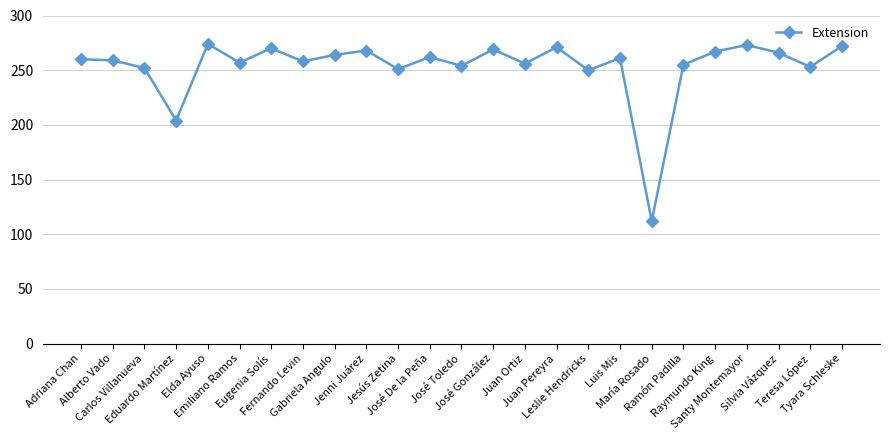

What is the difference between the values at José De la Peña and Gabriela Angulo?

2